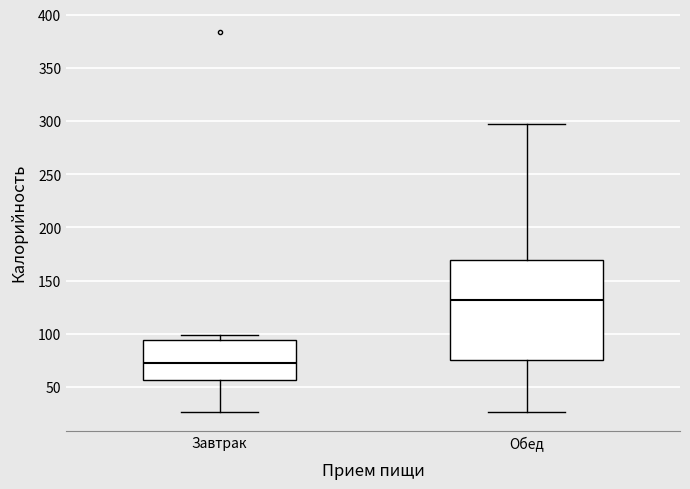

Reading left to right, transcribe this box plot: for each box, give where its median line is, the range the box spans, and where its two whiskers end, as read against the y-axis. The values are not printed on the chart, so give them approximately, as read against the axis.

Завтрак: median 70, box 55 to 95, whiskers 25 to 100
Обед: median 130, box 75 to 170, whiskers 25 to 295